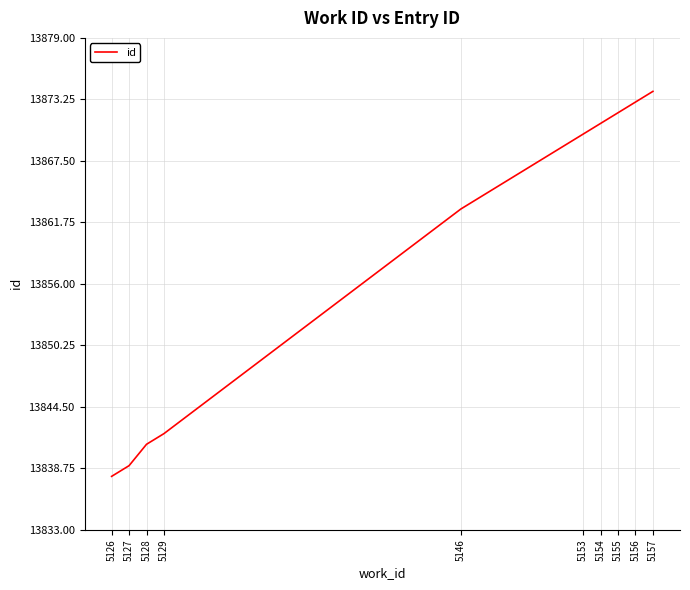

Reading left to right, what are all the values shown in this chart?

5126=13838	5127=13839	5128=13841	5129=13842	5146=13863	5153=13870	5154=13871	5155=13872	5156=13873	5157=13874